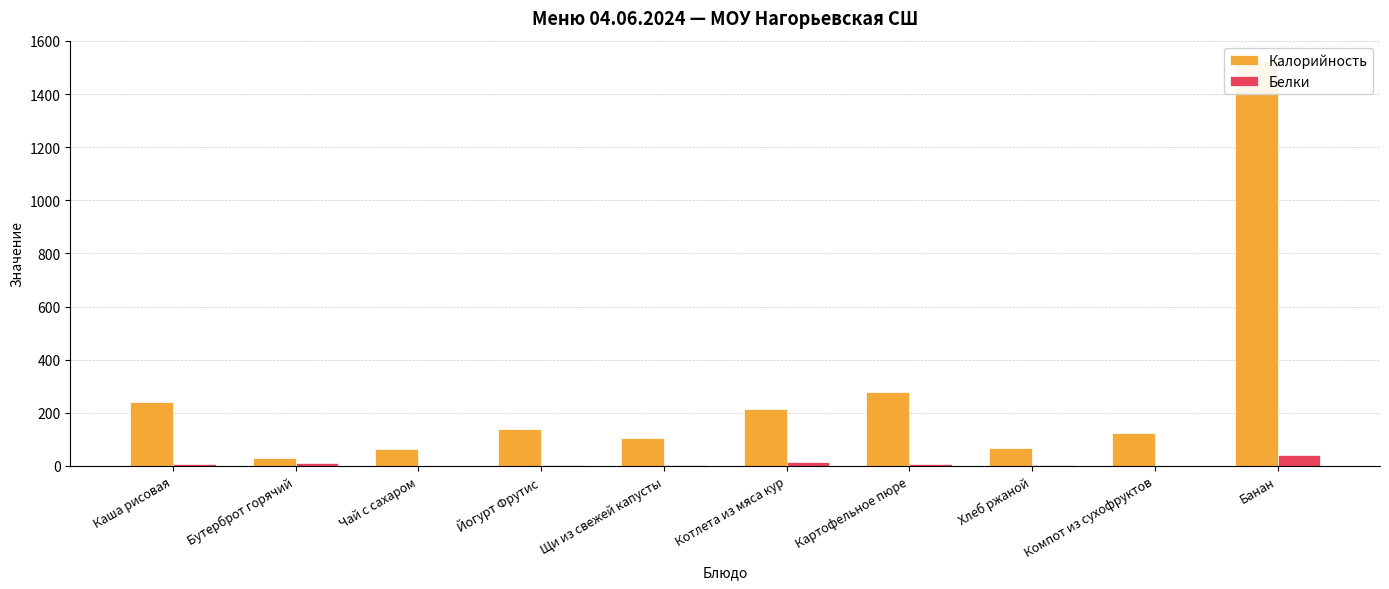

Reading left to right, what are all the values shown in this chart?

Калорийность: 240.7	30.0	62.0	140.0	104.0	216.0	279.0	69.0	124.0	1524.6
Белки: 5.7	11.8	0.3	2.1	2.0	14.0	8.7	2.0	0.6	41.5